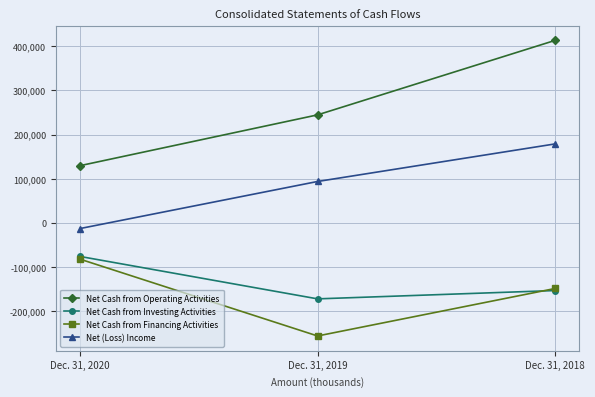

Read the Net Cash from Operating Activities value at Dec. 31, 2019, to the nearest 50.

244550